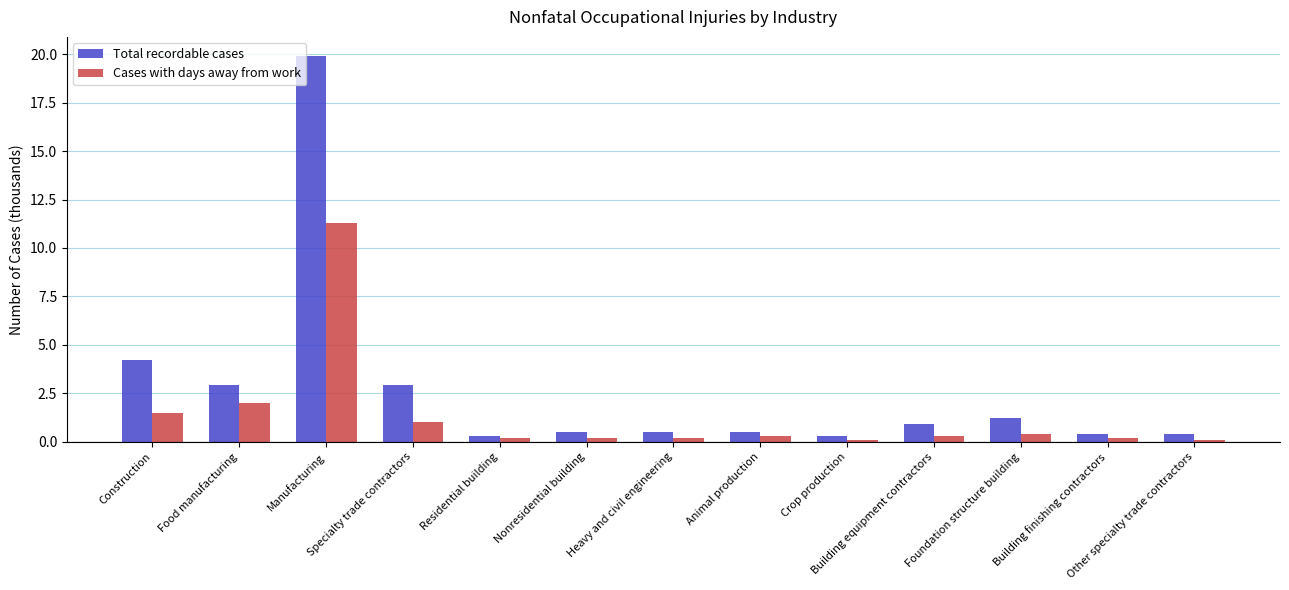

Which series has the largest total across all categories?

Total recordable cases